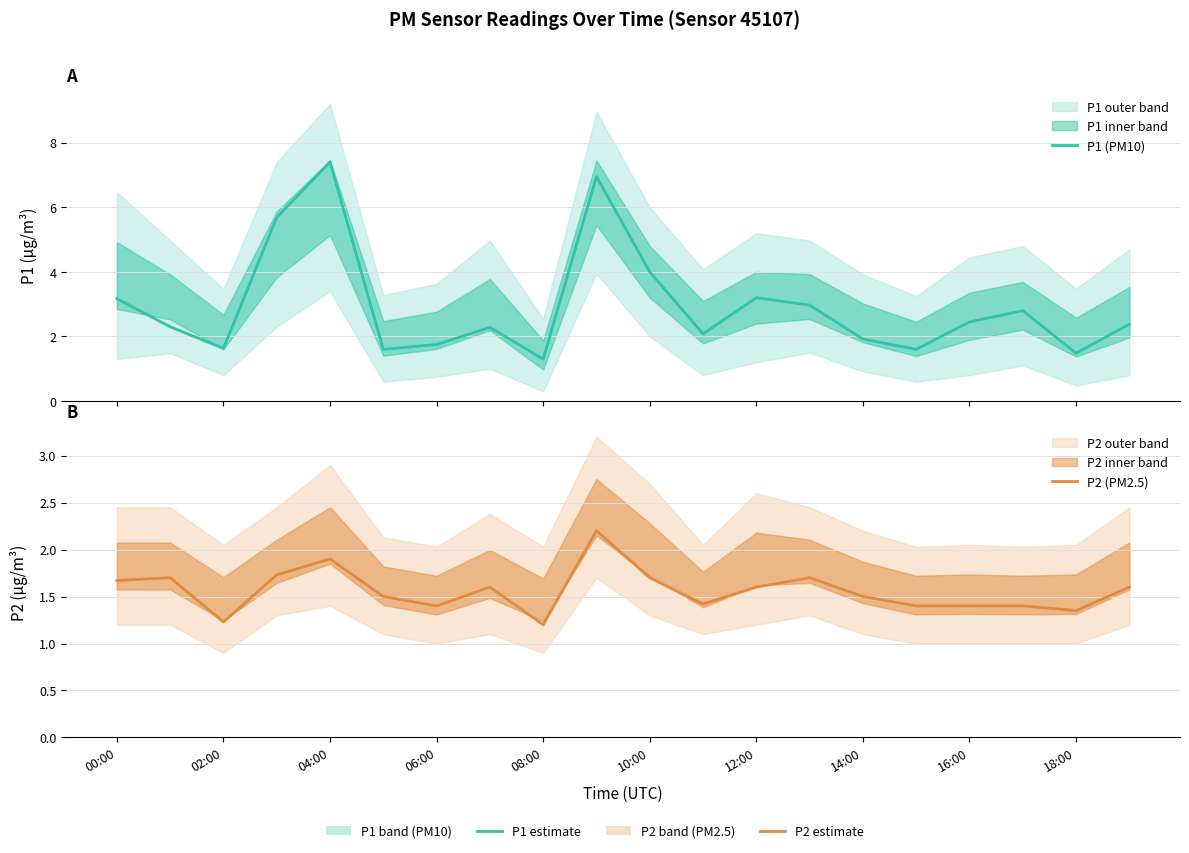

What is the smallest value displayed?

1.2